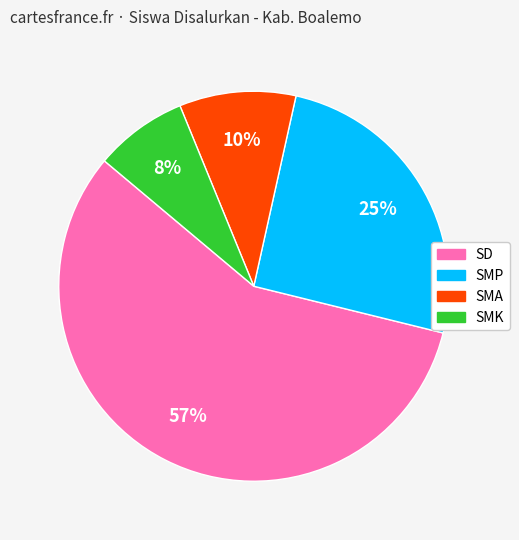

Is there a majority slice in this chart?

Yes